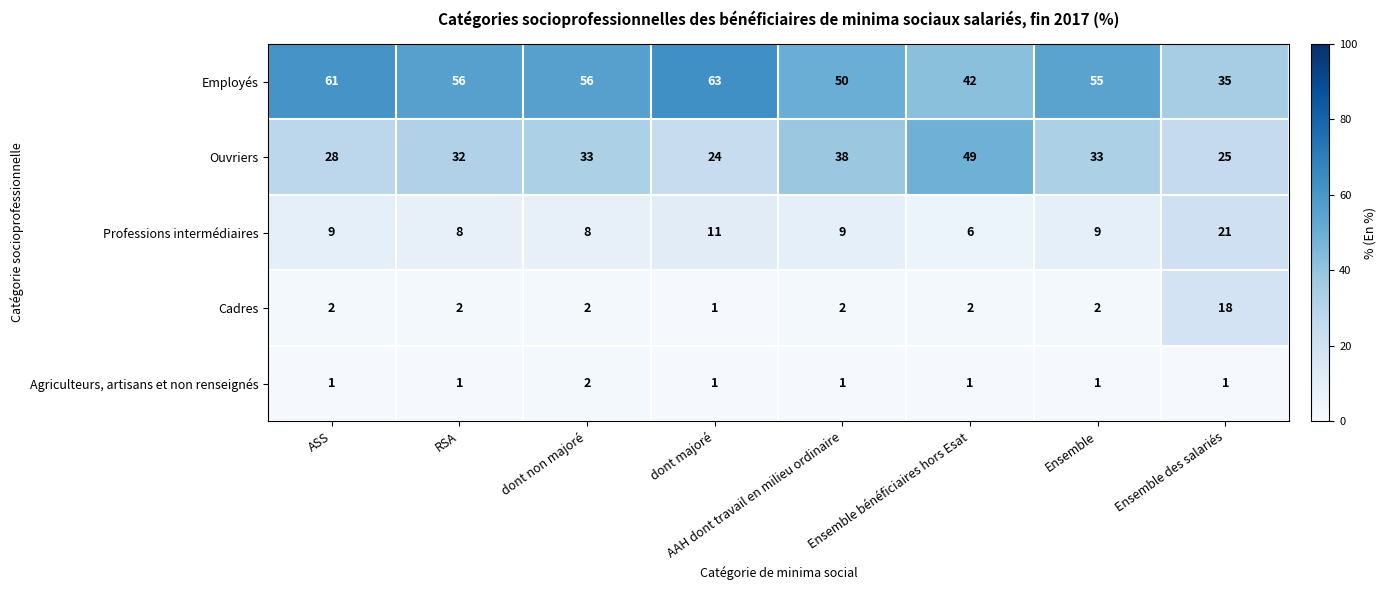

At which label is Employés closest to 49?

AAH dont travail en milieu ordinaire